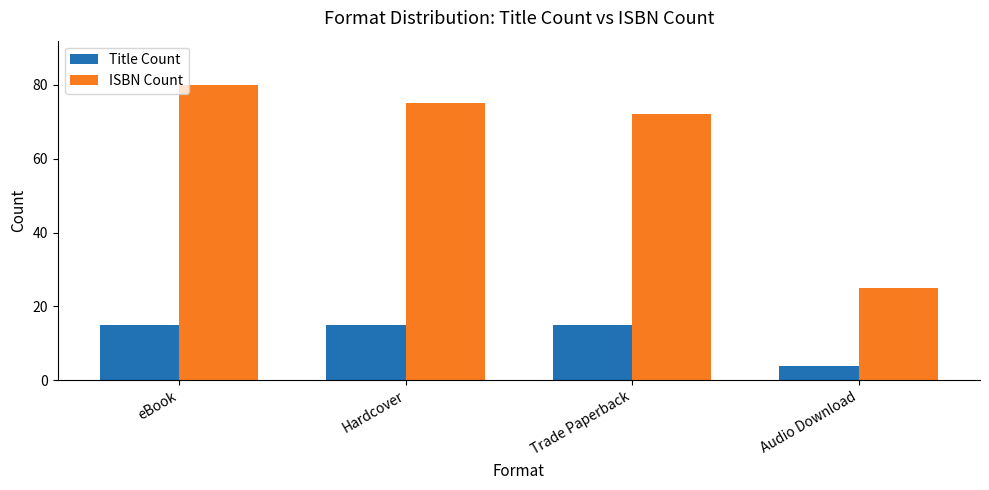

At Trade Paperback, list the series in order from smallest to largest.

Title Count, ISBN Count